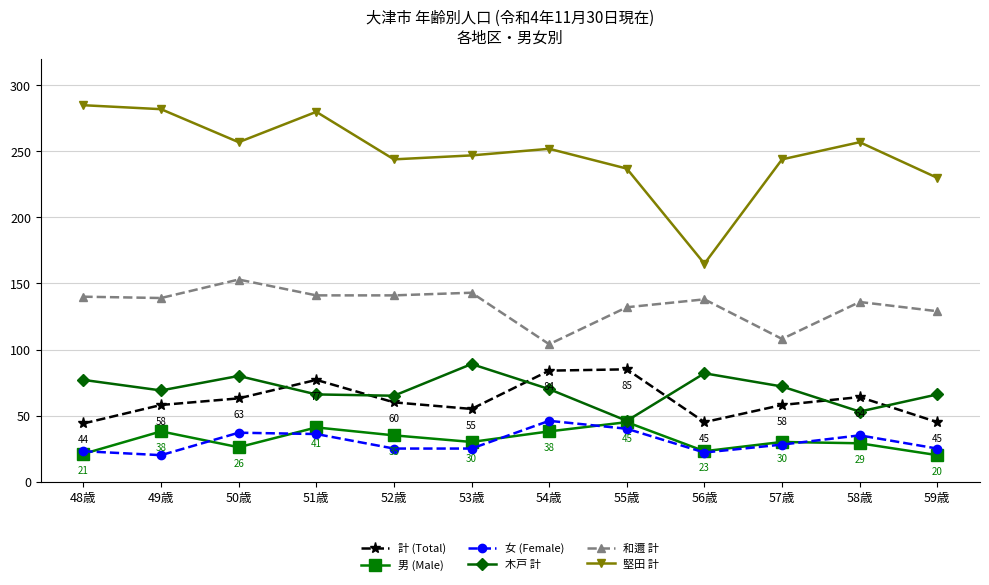

At which category is the sum across all series the highest?

51歳